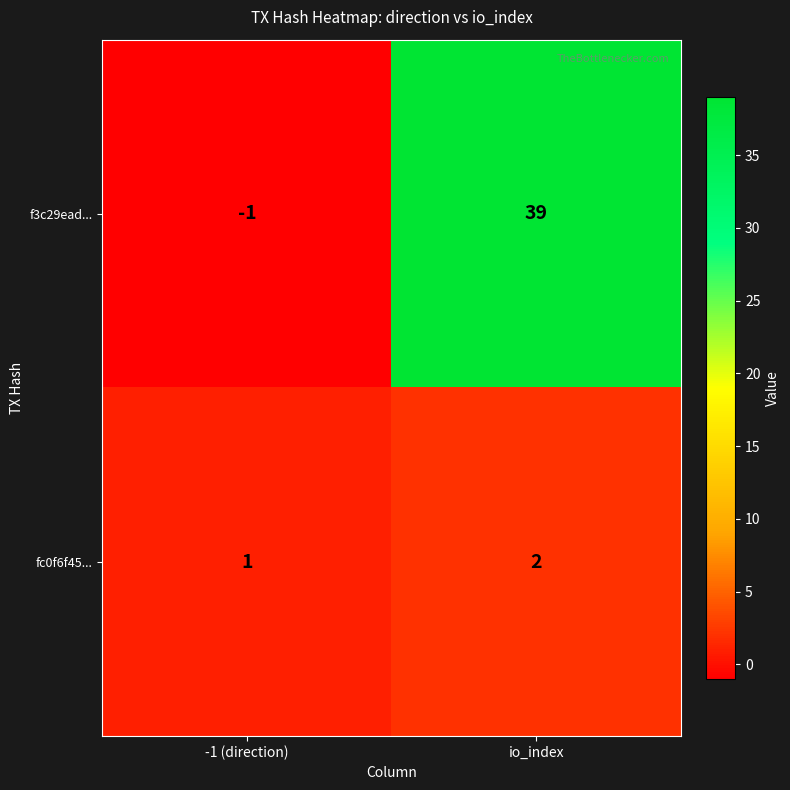

At which category does the chart reach its minimum across all series?

-1 (direction)